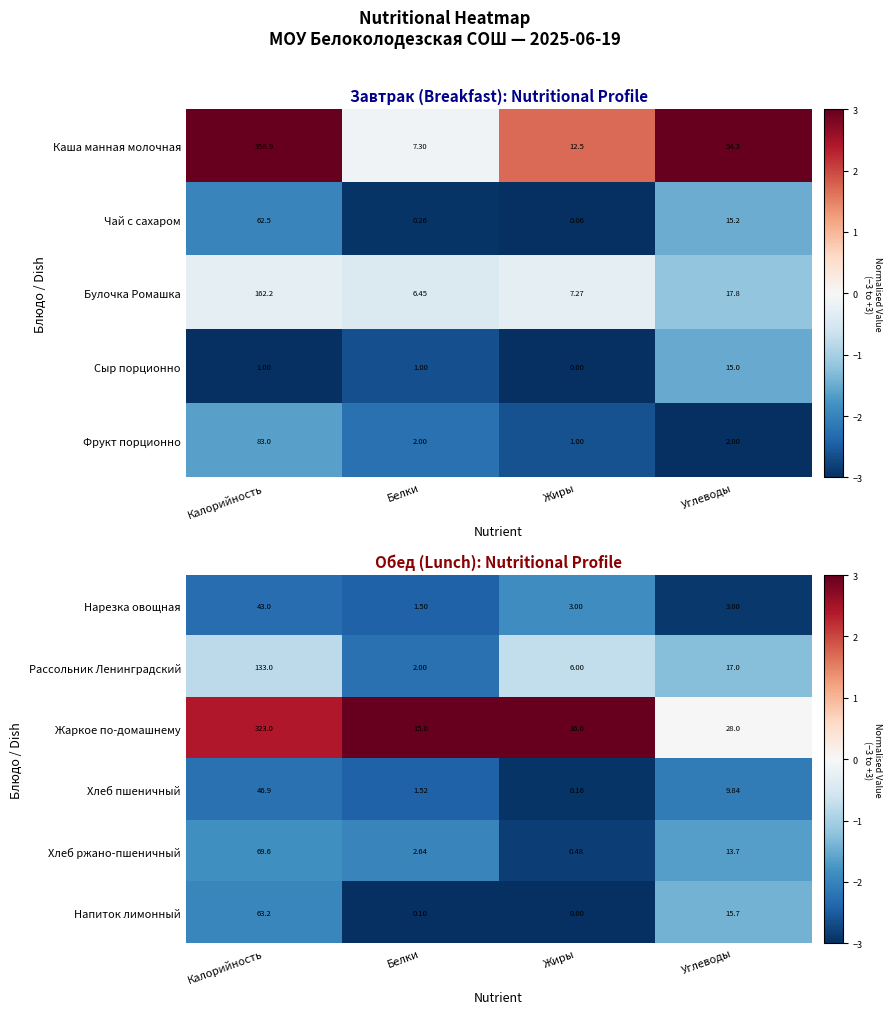

What is the smallest value displayed?

-3.0